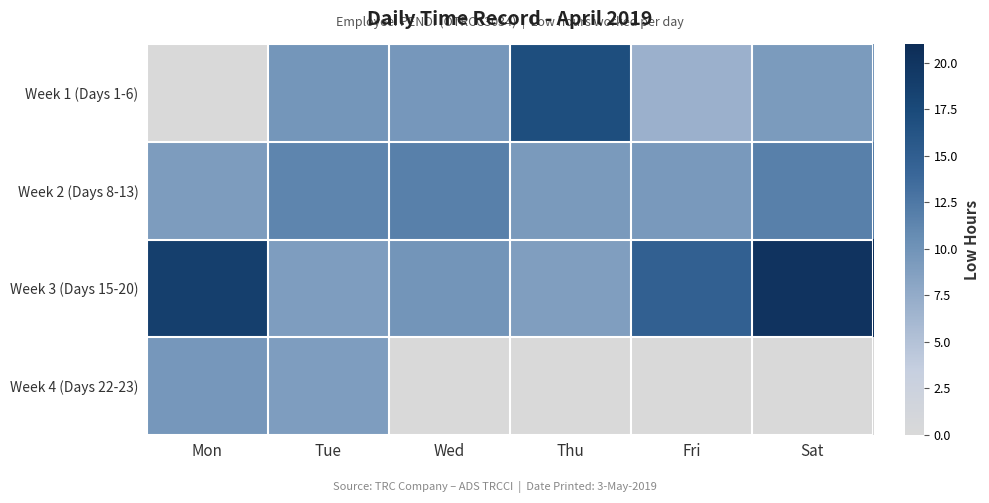

What is the spread (max minus min) of values at Thu?

17.0